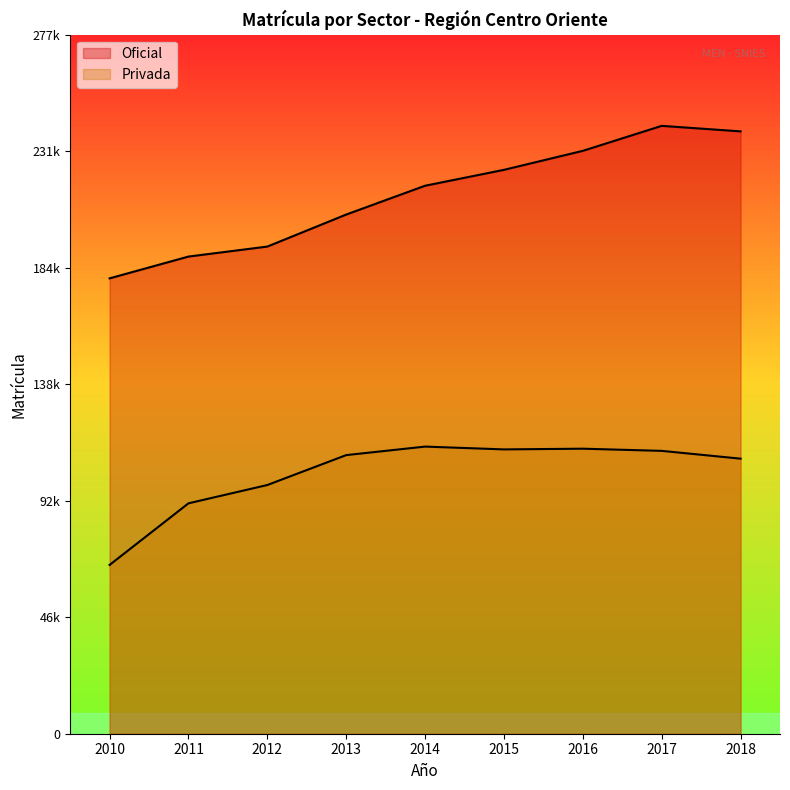

What is the highest value of the Privada series?

113891